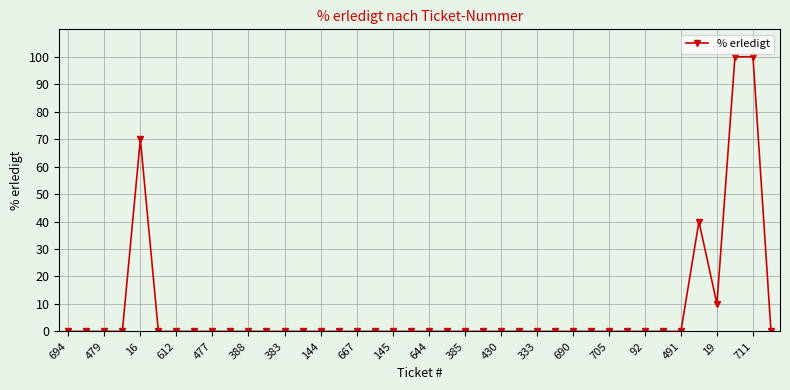

True or false: there are more than 1 points higher than both neighbors.

True